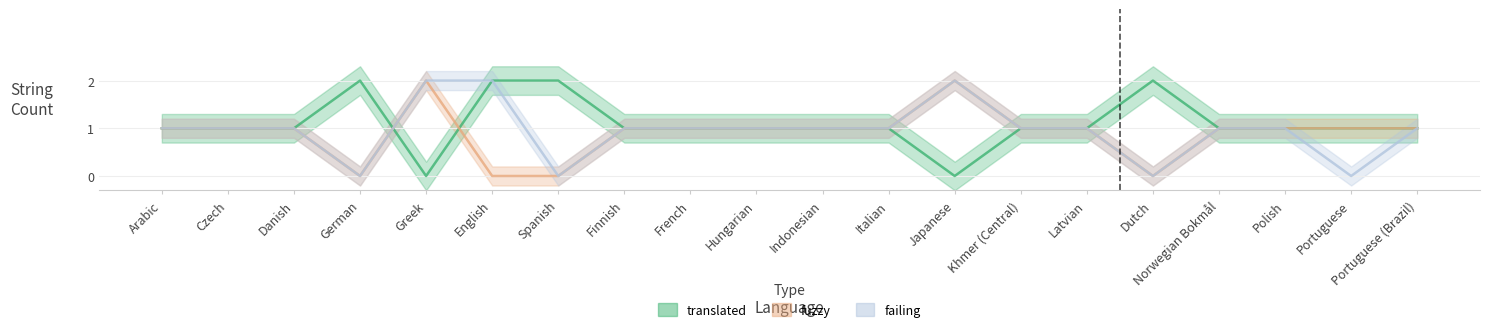

List the series in order of their peak value, highest first.

translated, fuzzy, failing